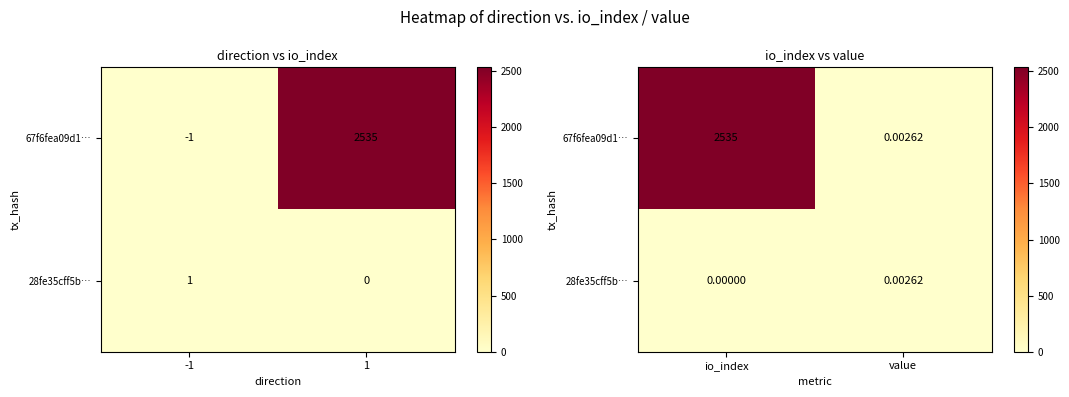

Count the number of categories in the chart.

2